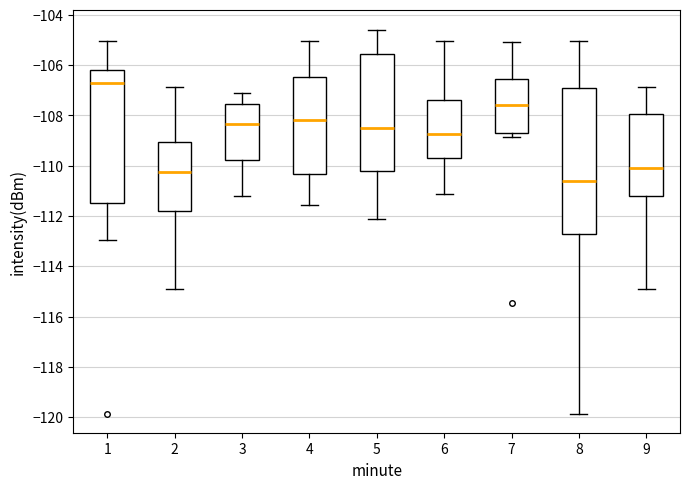

Which box is the tallest, from its lower edge to its upper edge?

8